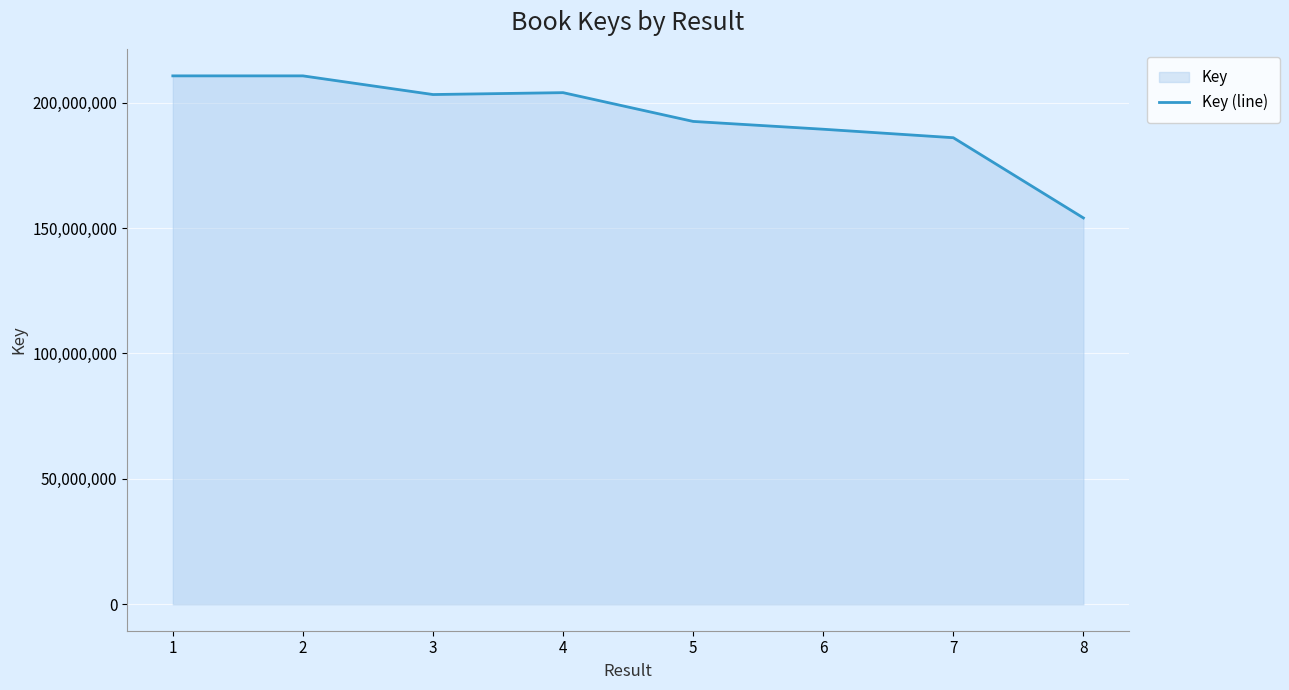

Reading left to right, extract all data points from this chart.

1=210655124	2=210655207	3=203211812	4=203965096	5=192495905	6=189381105	7=185996999	8=154022439